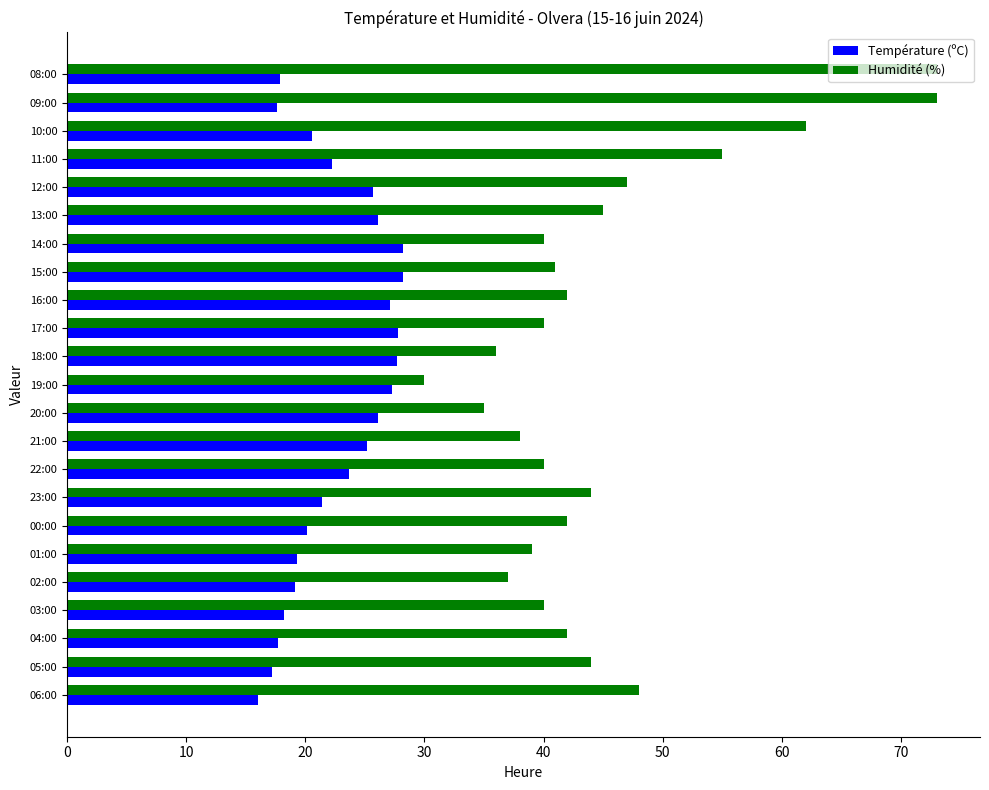

What is the minimum value shown in the chart?

16.0